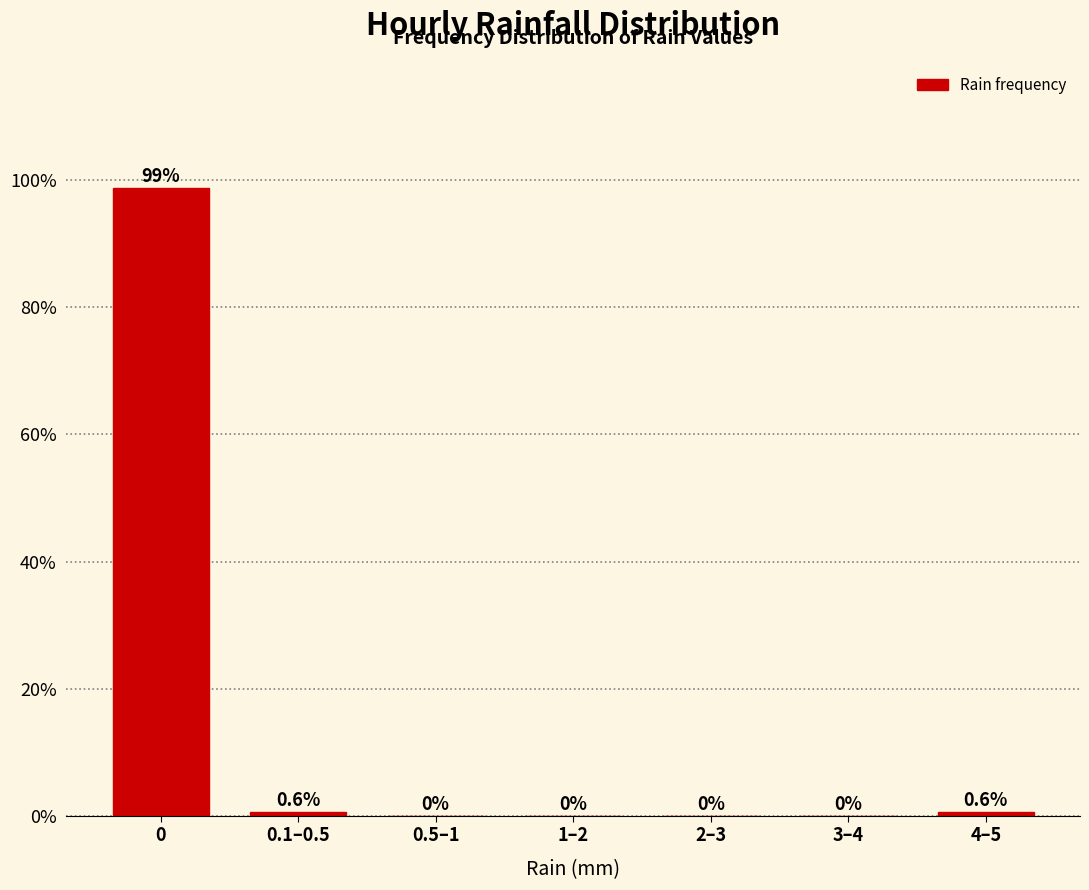

Reading left to right, transcribe all the data shown in this chart.

0=98.7	0.1–0.5=0.6	0.5–1=0.0	1–2=0.0	2–3=0.0	3–4=0.0	4–5=0.6